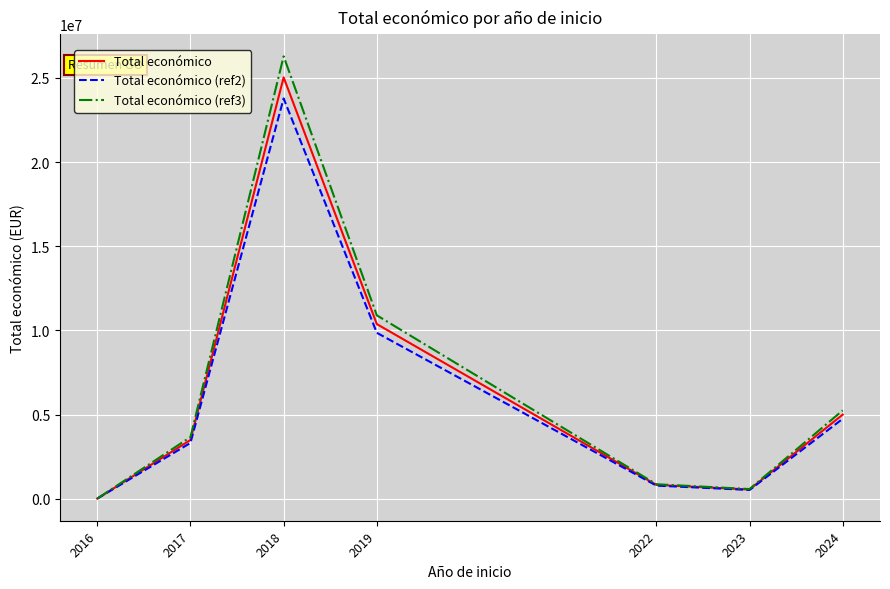

What is the spread (max minus min) of values at 2017?

348868.1